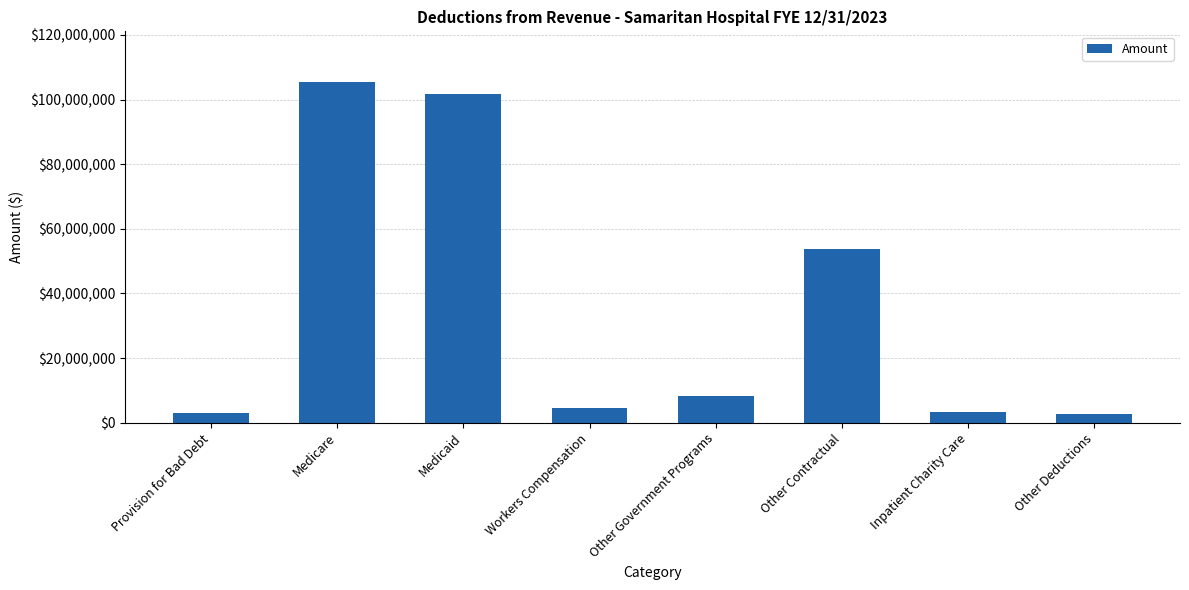

What is the maximum value shown in the chart?

105304824.1